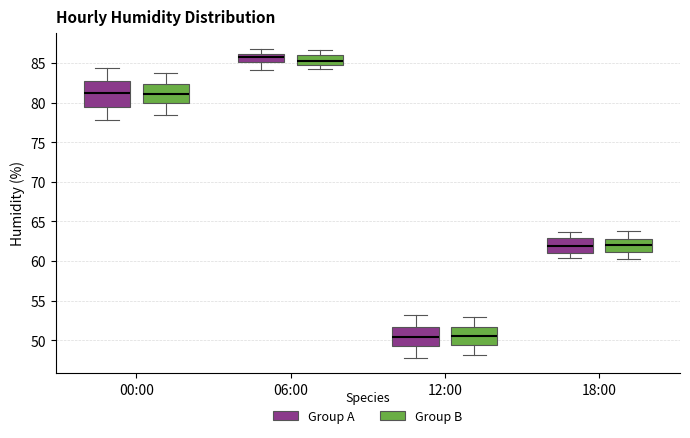

Which box is the tallest, from its lower edge to its upper edge?

00:00 (Group A)